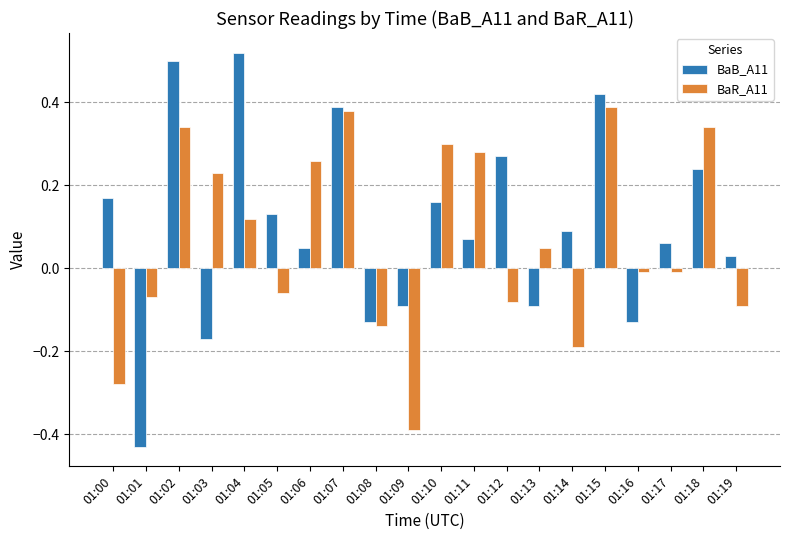

List the series in order of their peak value, highest first.

BaB_A11, BaR_A11